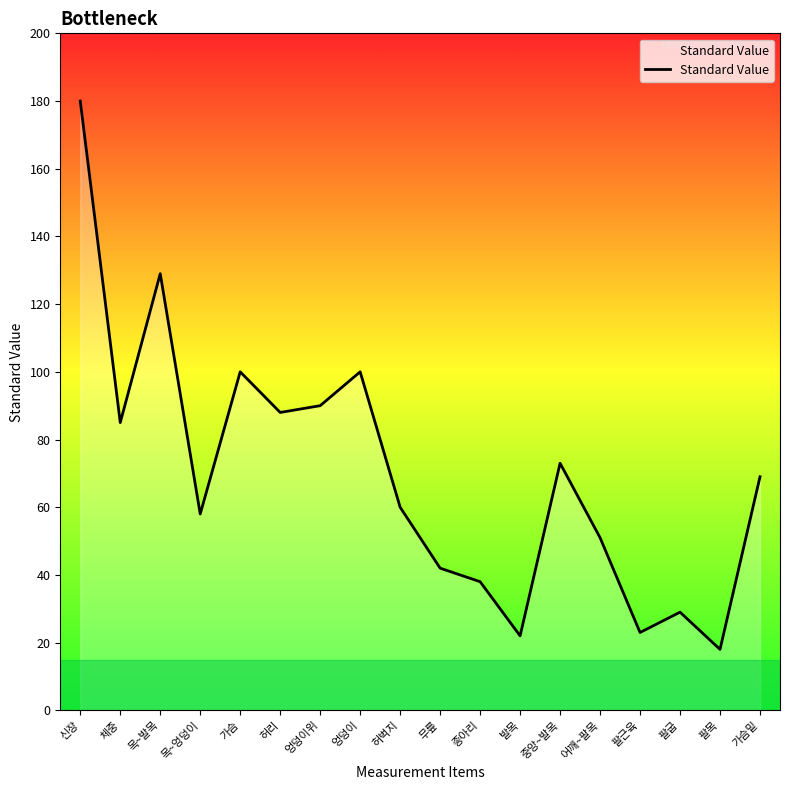

Is this an area chart (filled region under the line)?

No